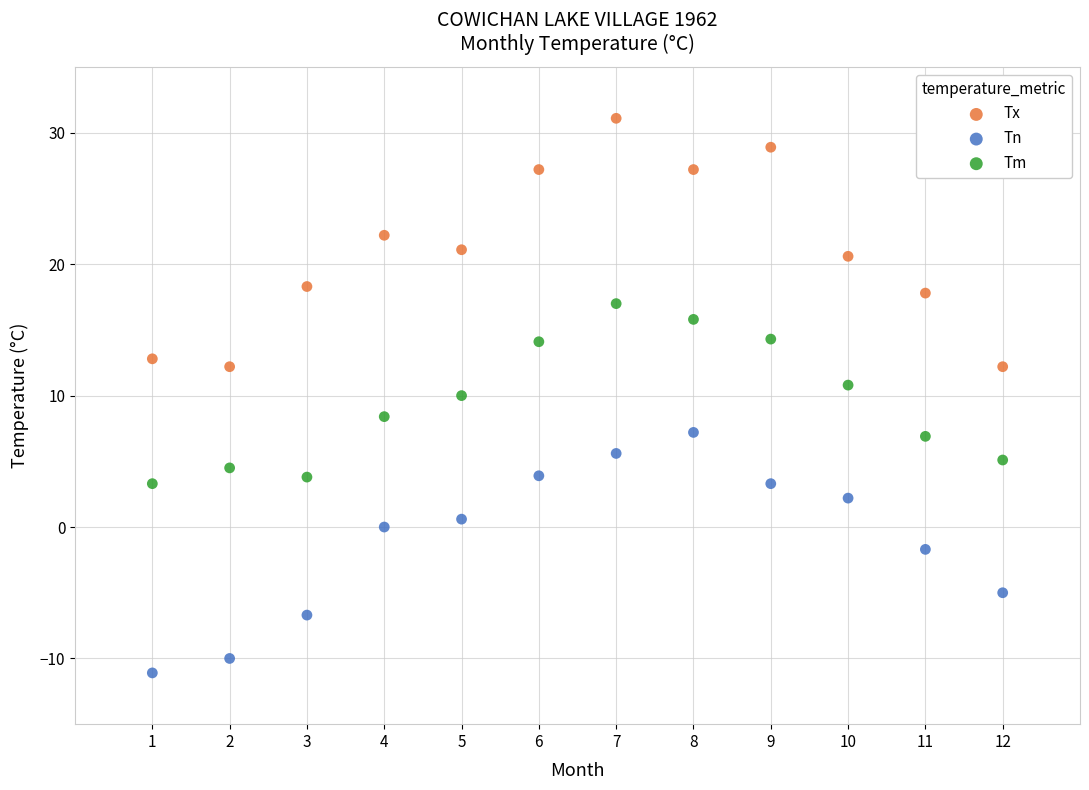

Which series reaches the minimum Y coordinate?

Tn